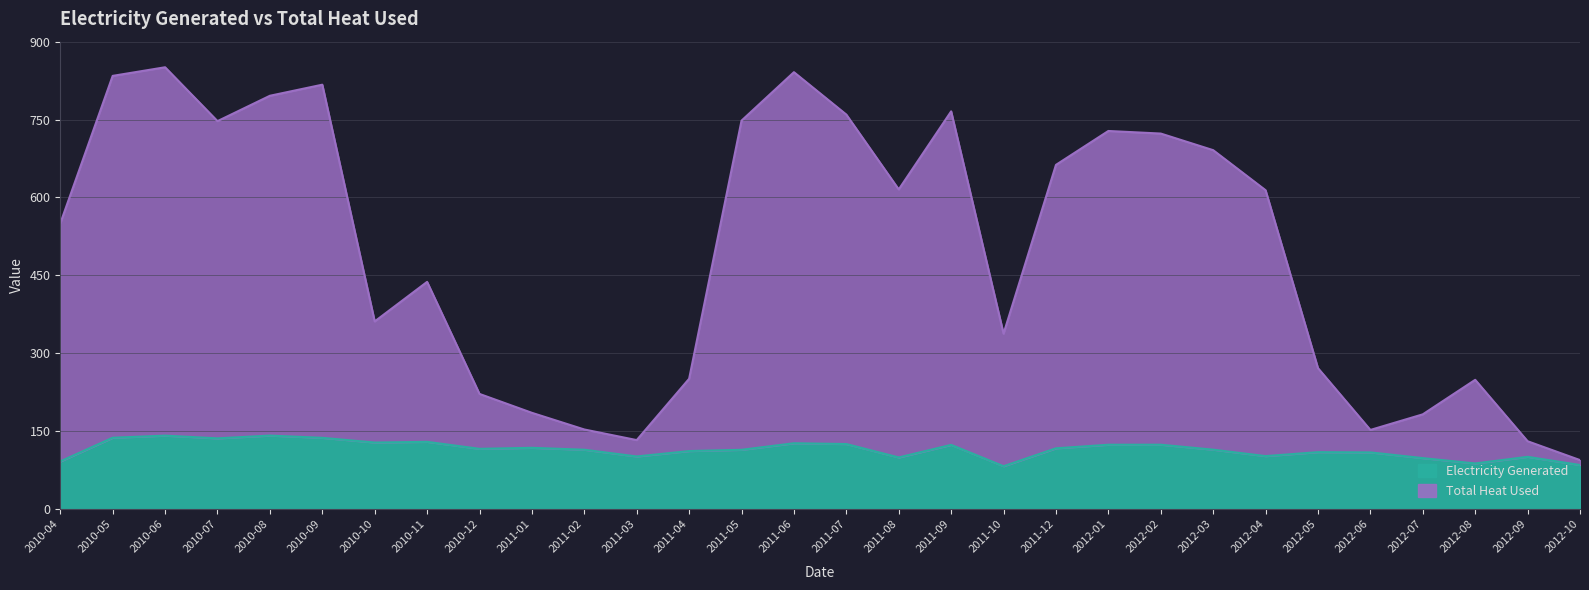

What is the difference between the Total Heat Used values at 2010-06 and 2010-04?

300.7